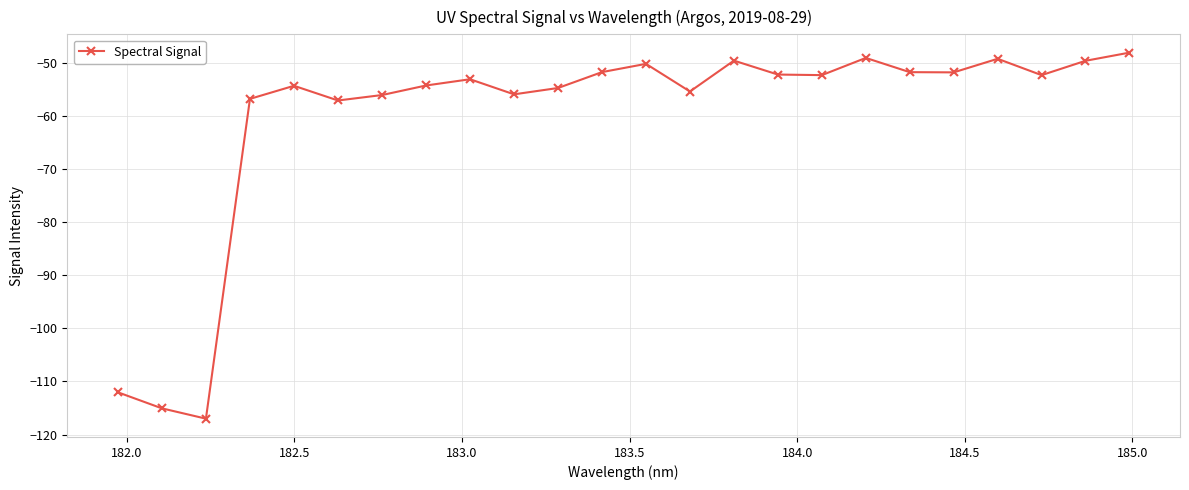

What is the value of the 17th point from the left?

-52.3